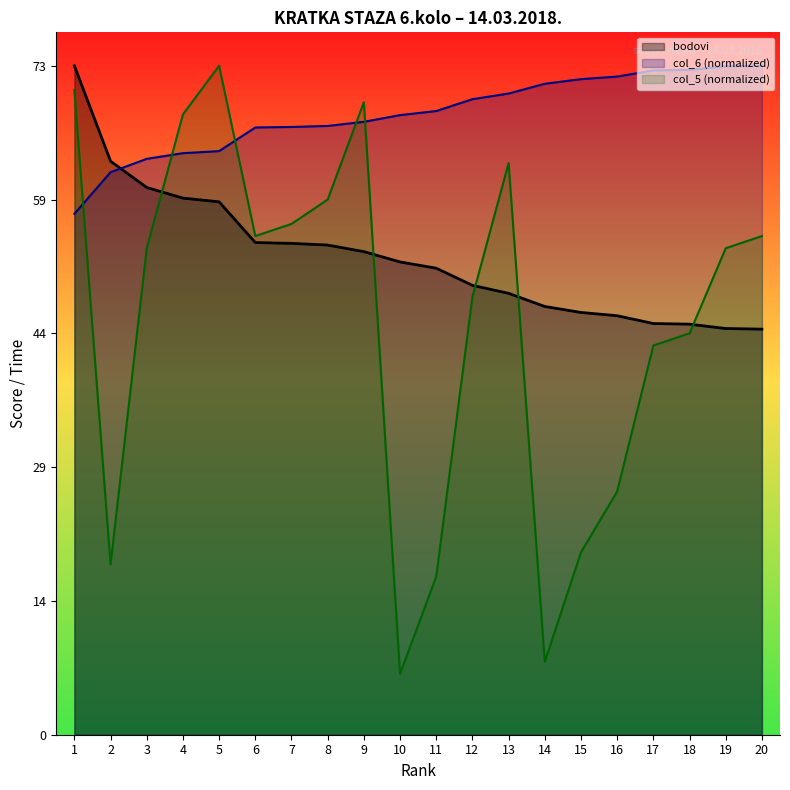

Which series has the largest total across all categories?

col_6 (normalized)